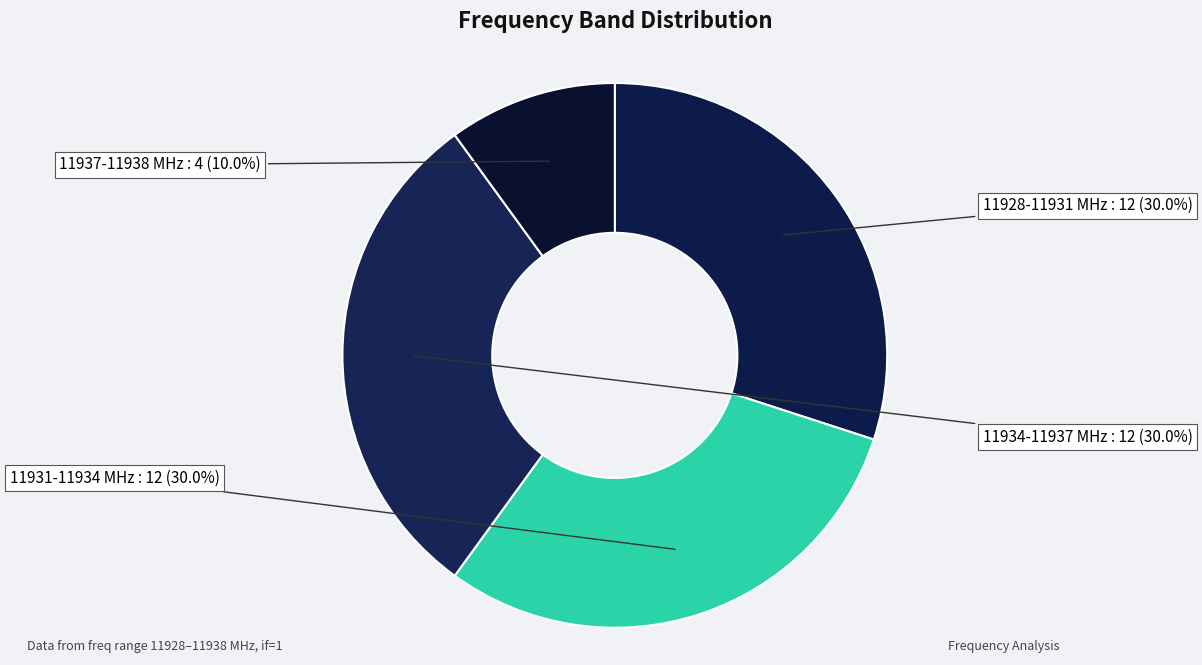

Is there any slice that represents more than half of the pie?

No